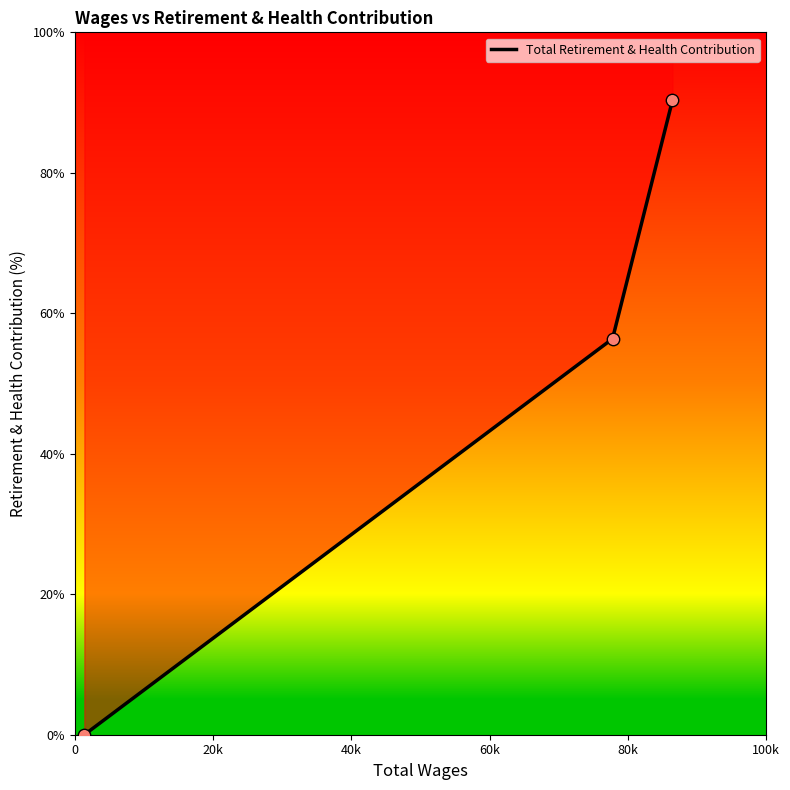

Between 40k and 0, which is larger?

40k